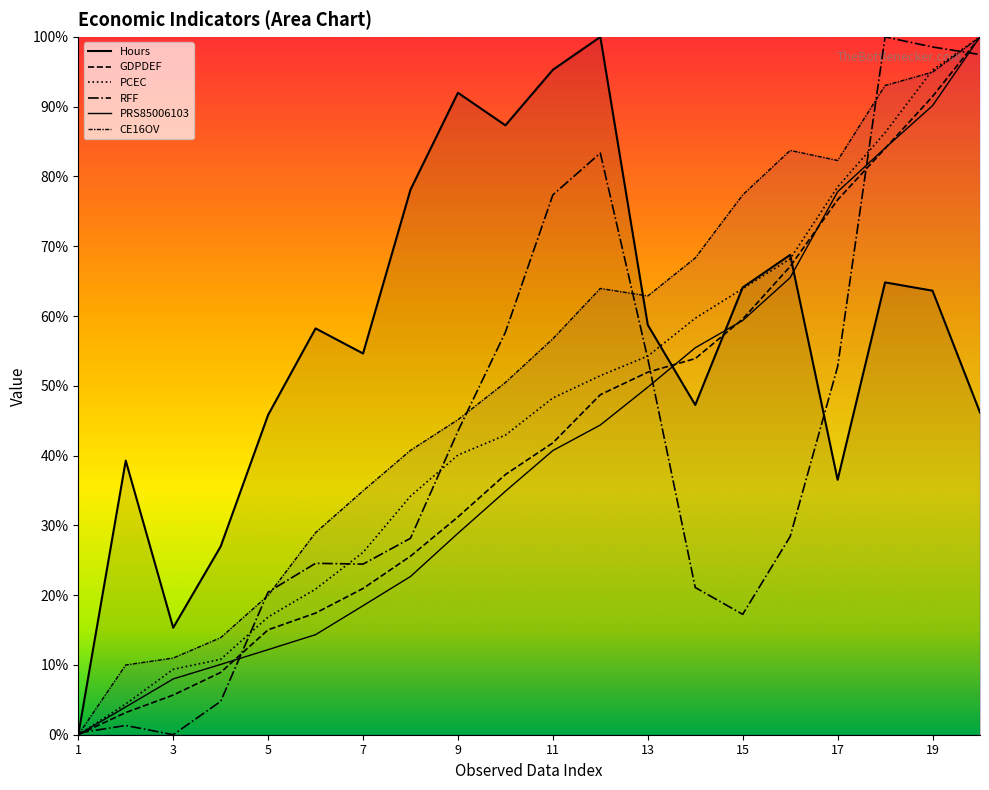

True or false: GDPDEF has more than 0 interior local peaks.

False